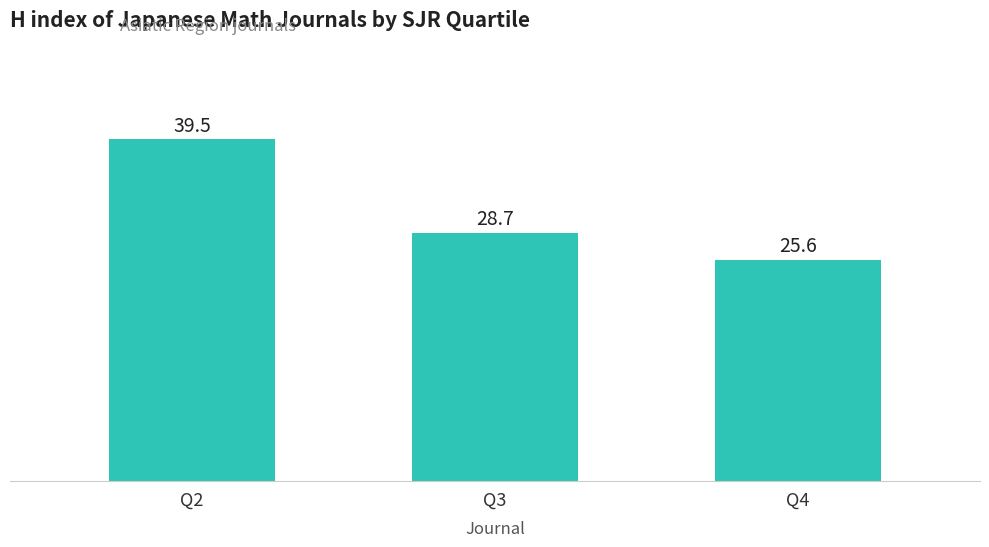

At which label does the data first exceed 28?

Q2